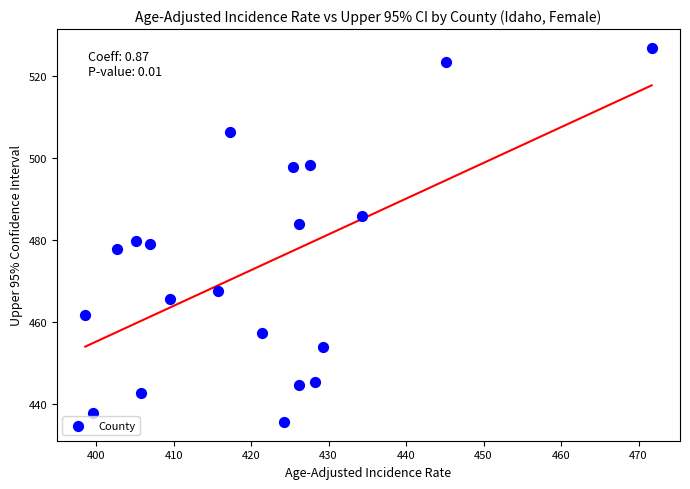

What is the range of X values (max minus min)?

73.1